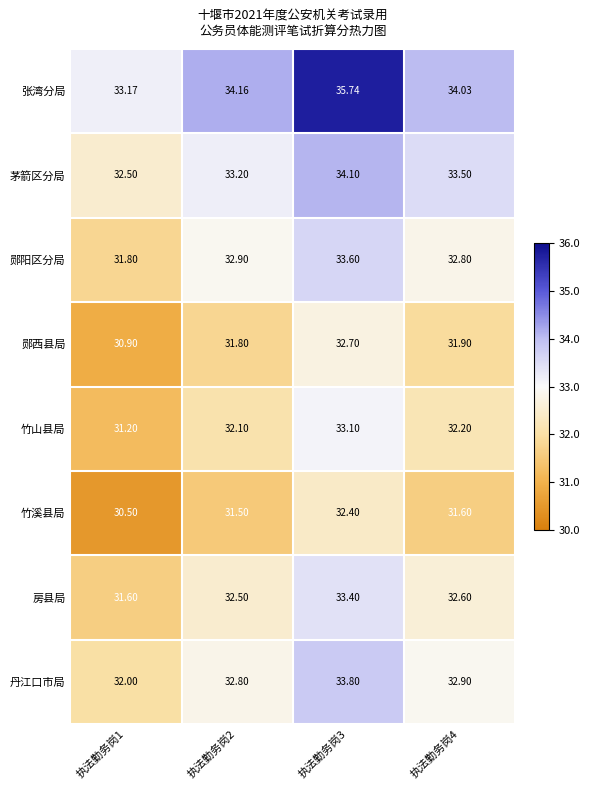

How many series are shown in this chart?

8